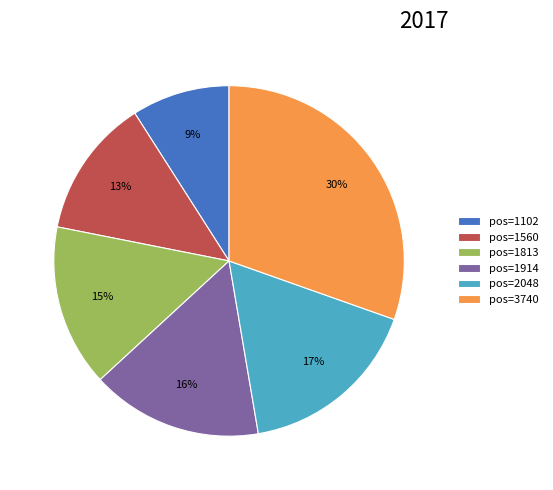

Which category has the biggest portion of the pie?

pos=3740